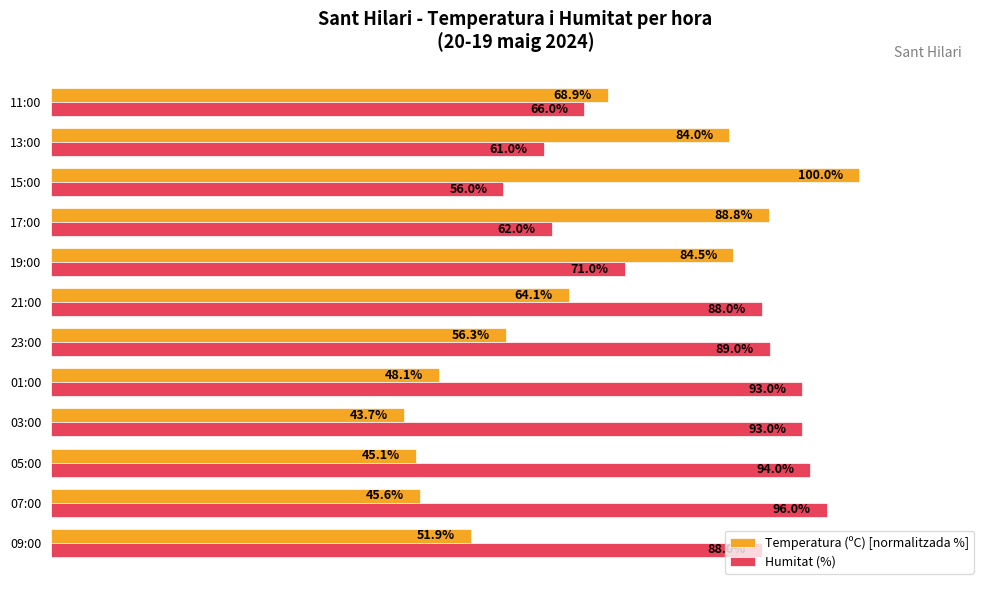

At which category does the chart reach its peak across all series?

15:00